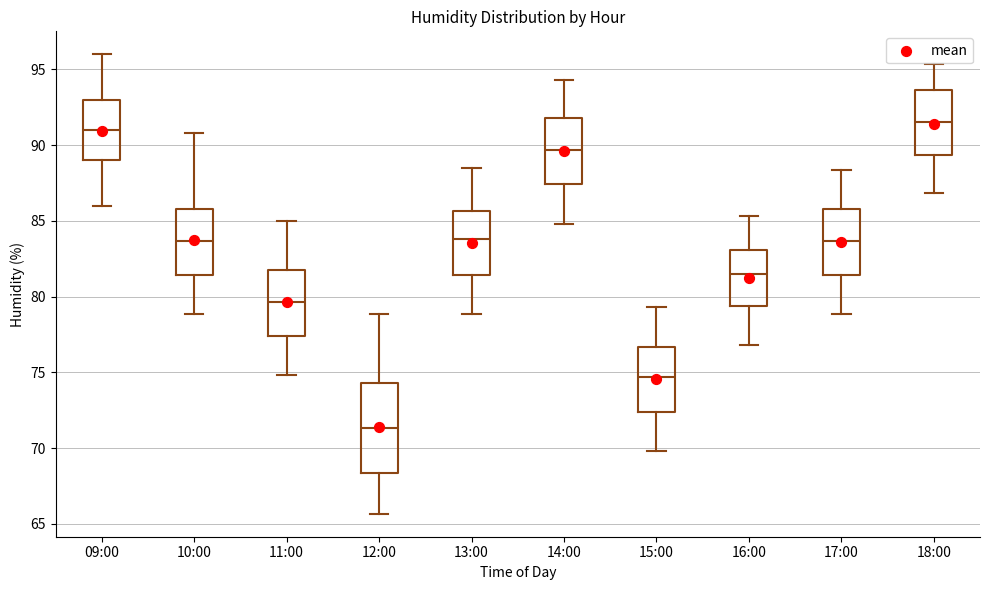

Which box's median line is the highest?

18:00